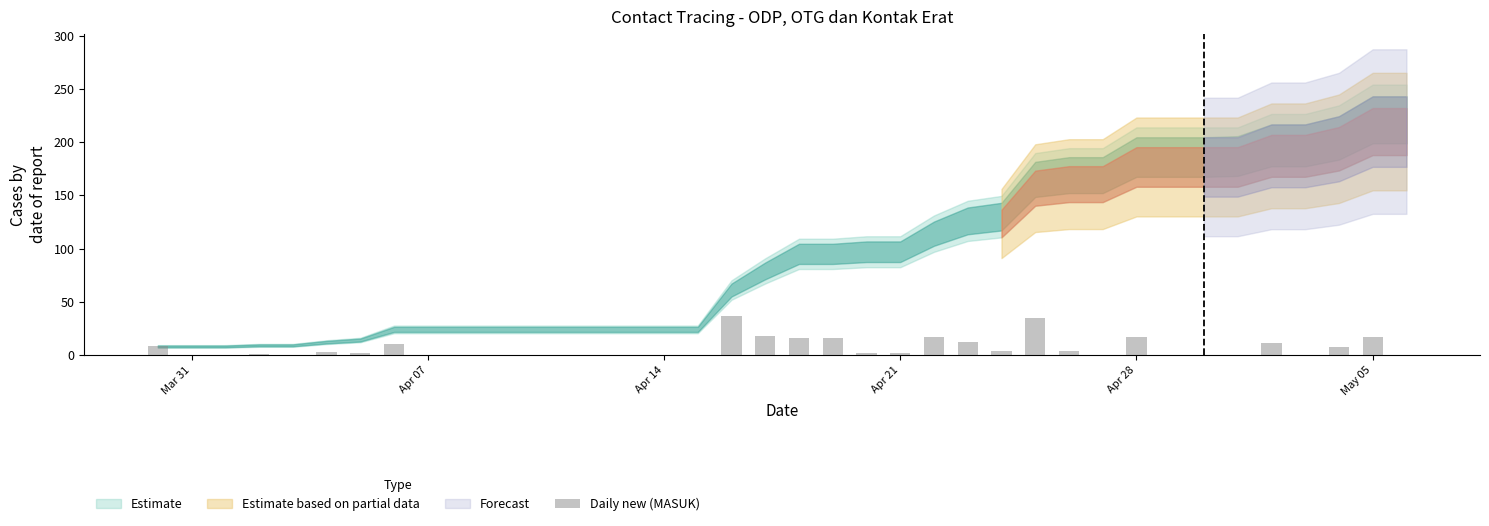

What is the sum of all values?

239